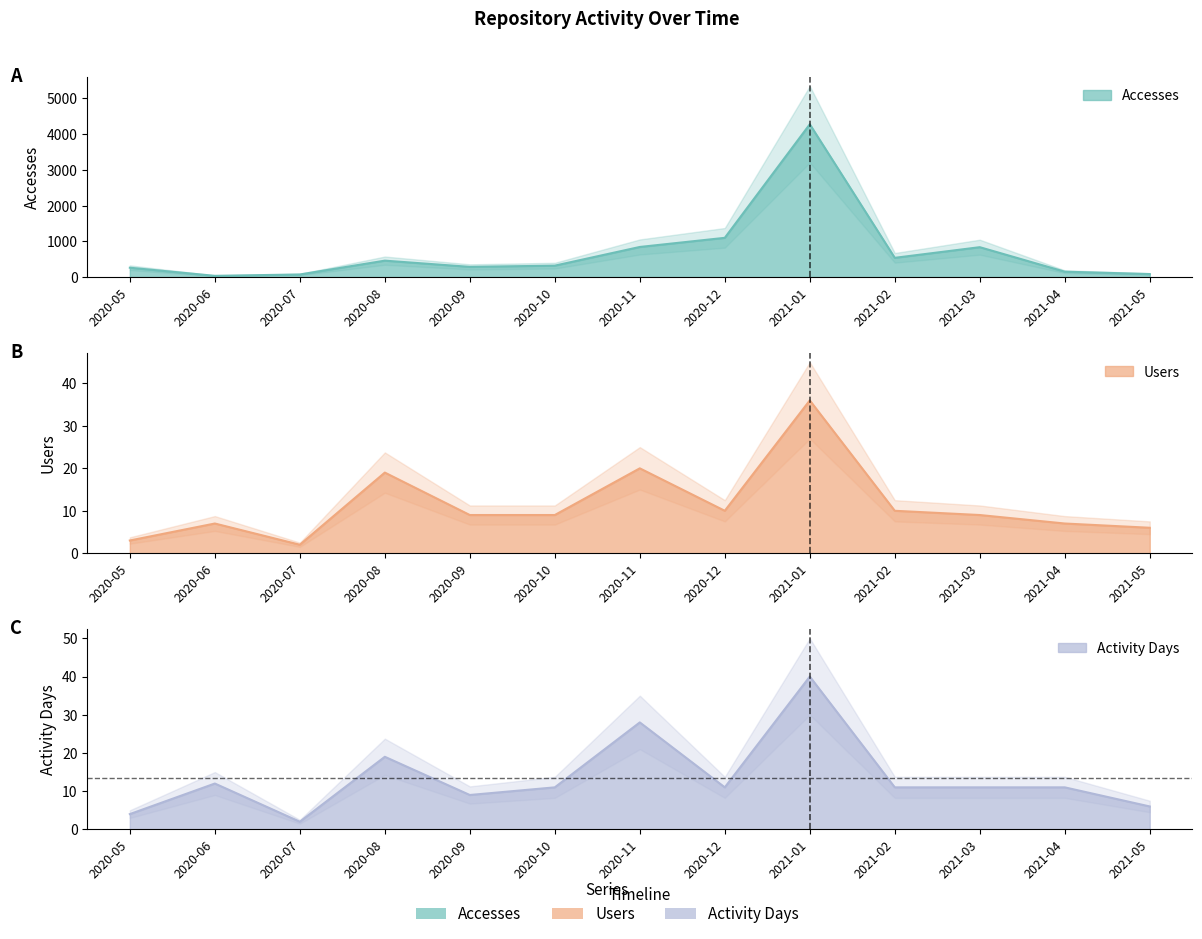

At 2021-03, list the series in order from largest to smallest.

Accesses, Activity Days, Users